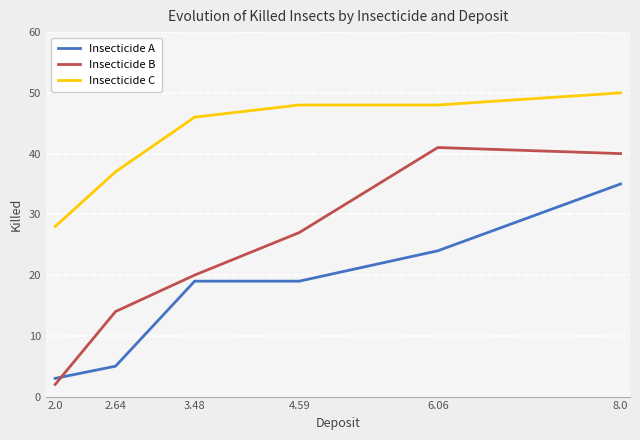

Which category has the lowest value in the Insecticide A series?

2.0